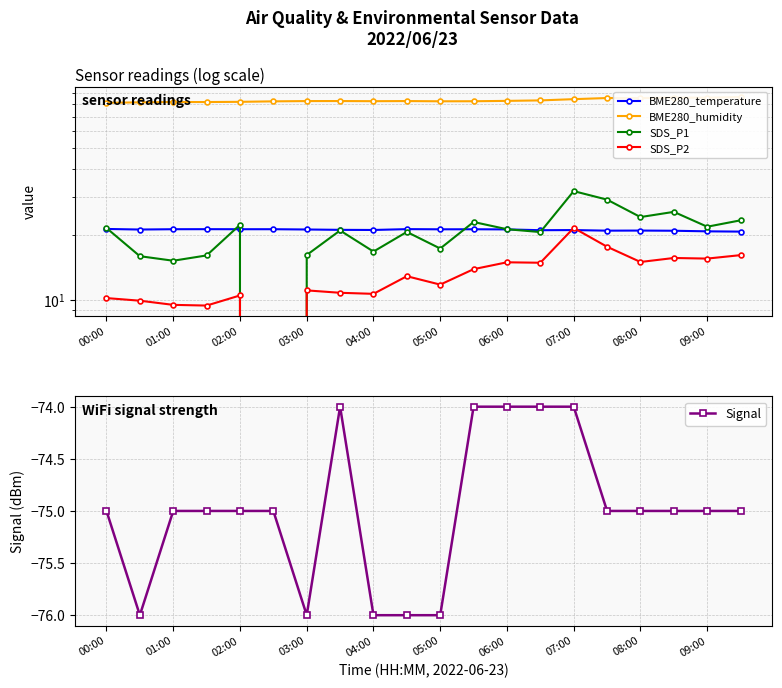

True or false: Signal has more than 0 points higher than both neighbors.

True